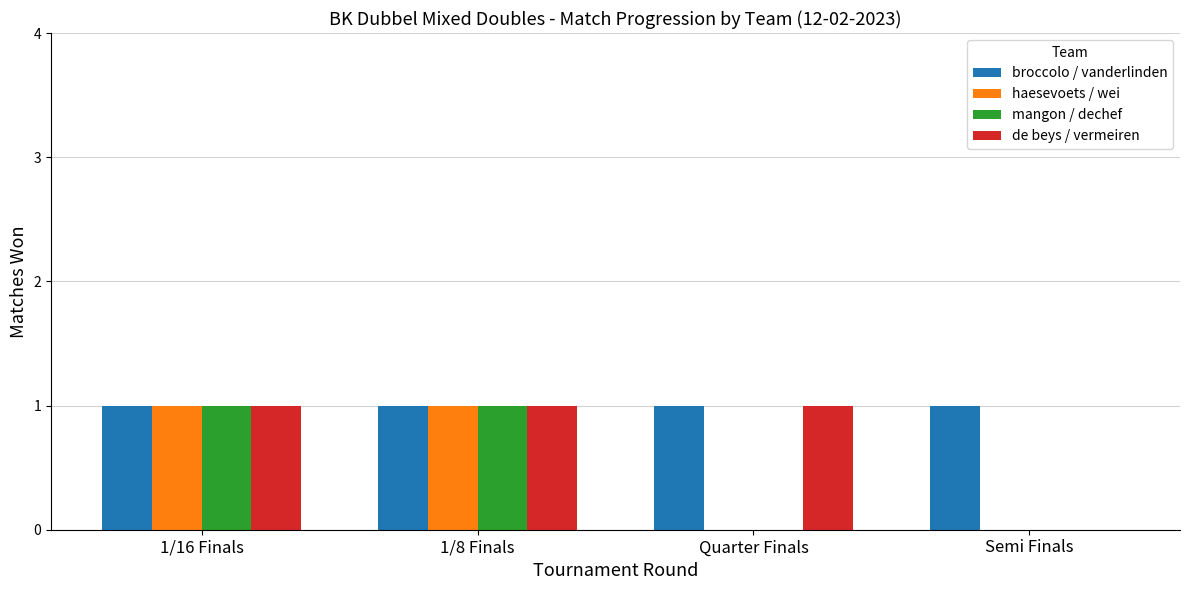

Reading left to right, transcribe all the data shown in this chart.

broccolo / vanderlinden: 1/16 Finals=1	1/8 Finals=1	Quarter Finals=1	Semi Finals=1
haesevoets / wei: 1/16 Finals=1	1/8 Finals=1	Quarter Finals=0	Semi Finals=0
mangon / dechef: 1/16 Finals=1	1/8 Finals=1	Quarter Finals=0	Semi Finals=0
de beys / vermeiren: 1/16 Finals=1	1/8 Finals=1	Quarter Finals=1	Semi Finals=0